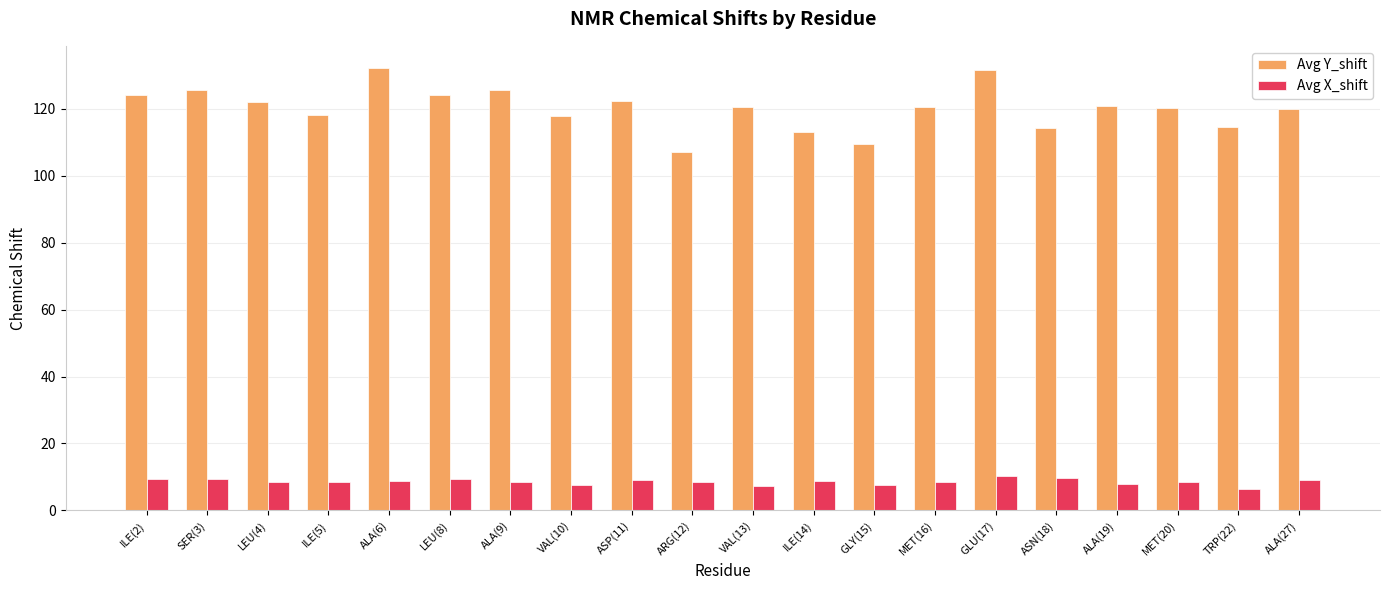

What is the label of the 2nd bar from the left?

SER(3)